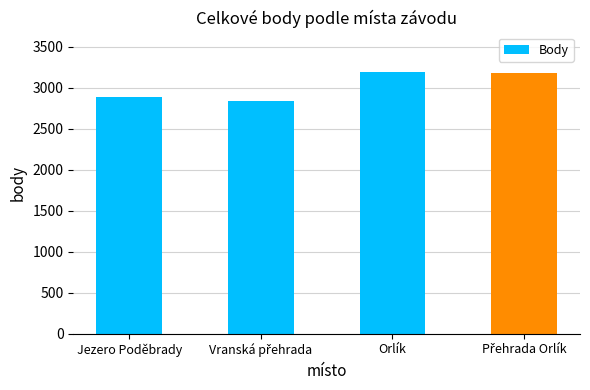

What is the average value?

3025